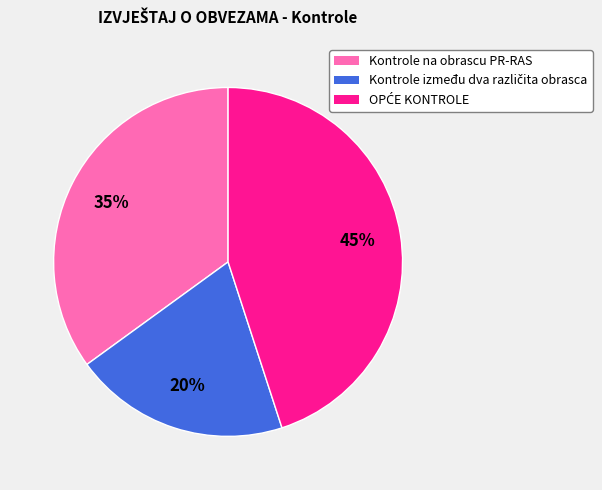

To the nearest percent, what is the average slice percentage?

33%